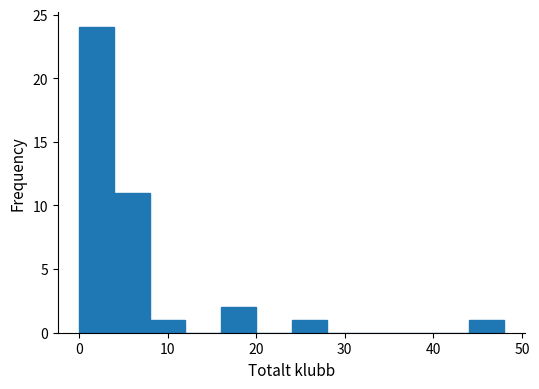

What is the height of the bar covering 0 to 4 on the x-axis? The values are not printed on the chart, so give them approximately, as read against the axis.

24